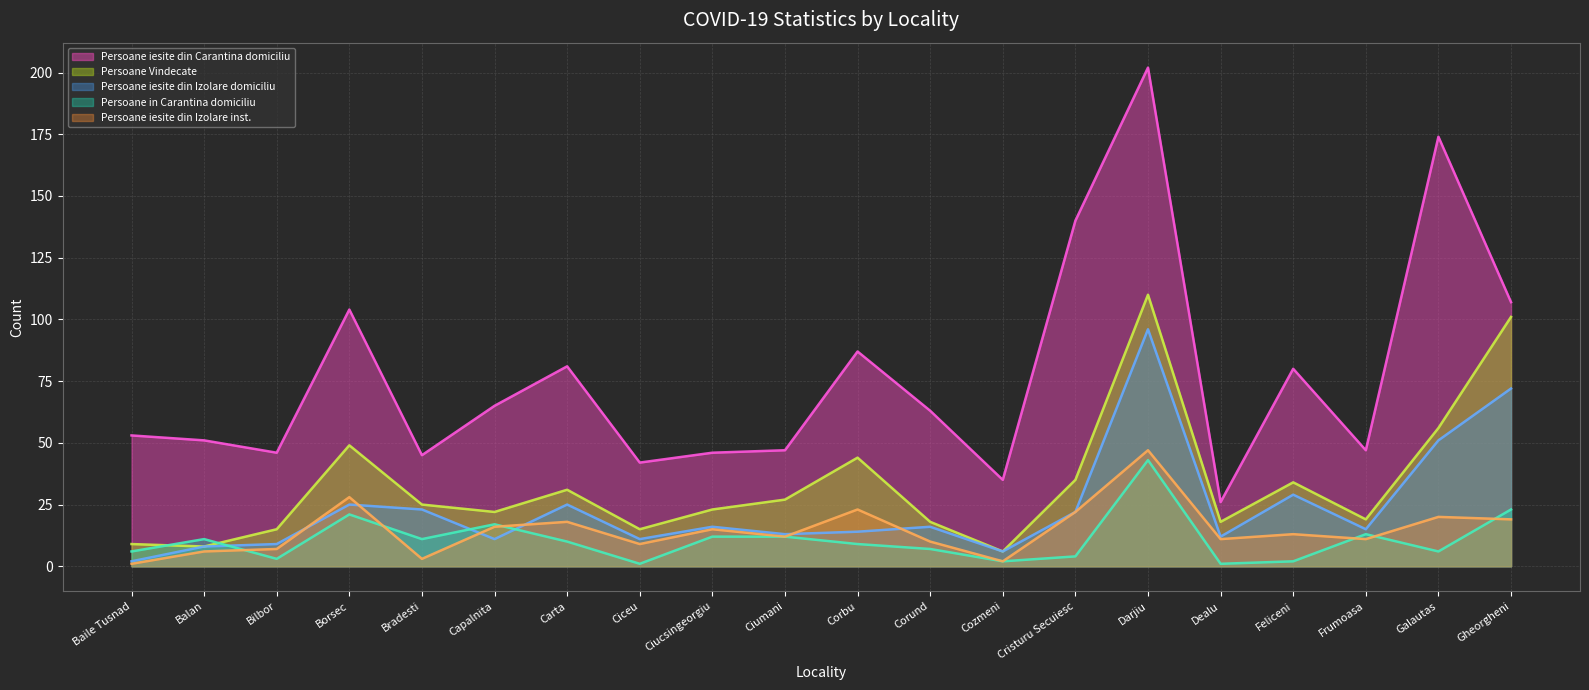

What is the label of the 12th point from the left?

Corund